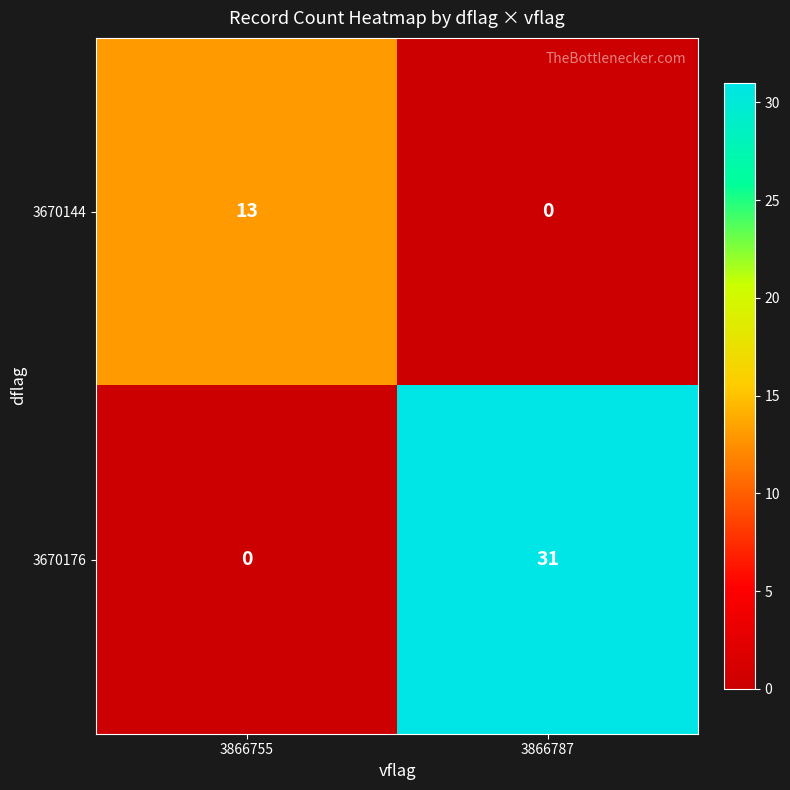

What is the difference between the 3670144 values at 3866787 and 3866755?

13